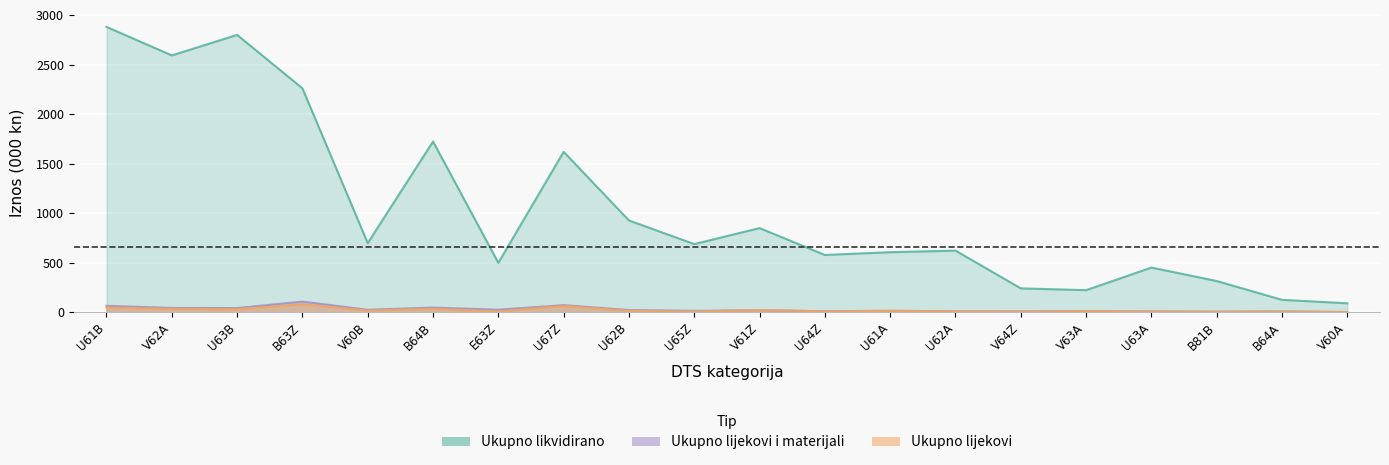

What is the greatest value displayed?

2879.6